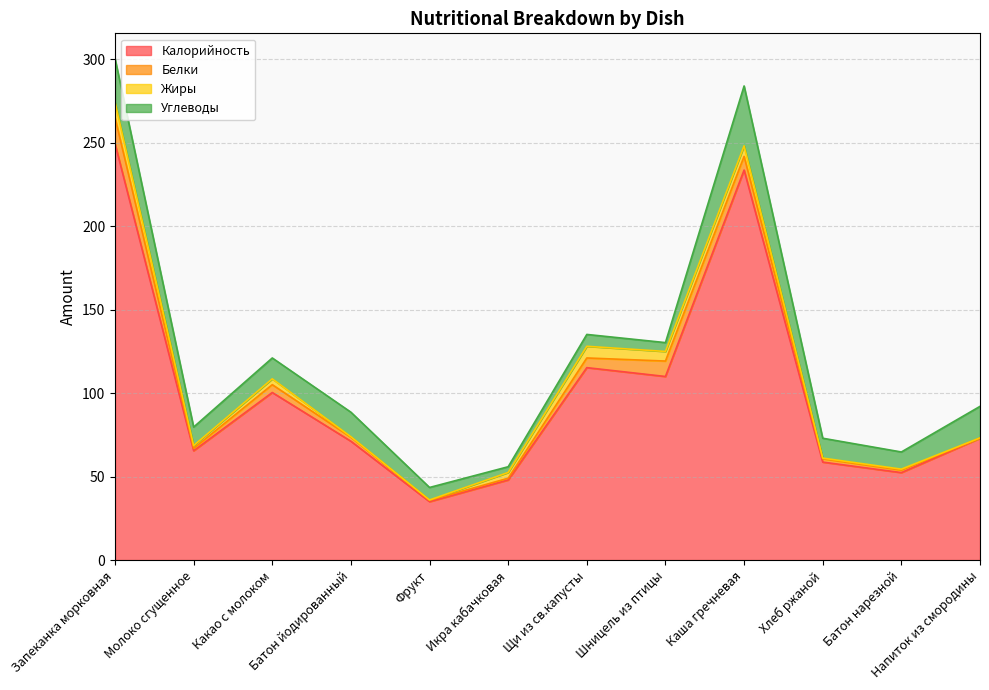

List the series in order of their peak value, highest first.

Калорийность, Углеводы, Белки, Жиры